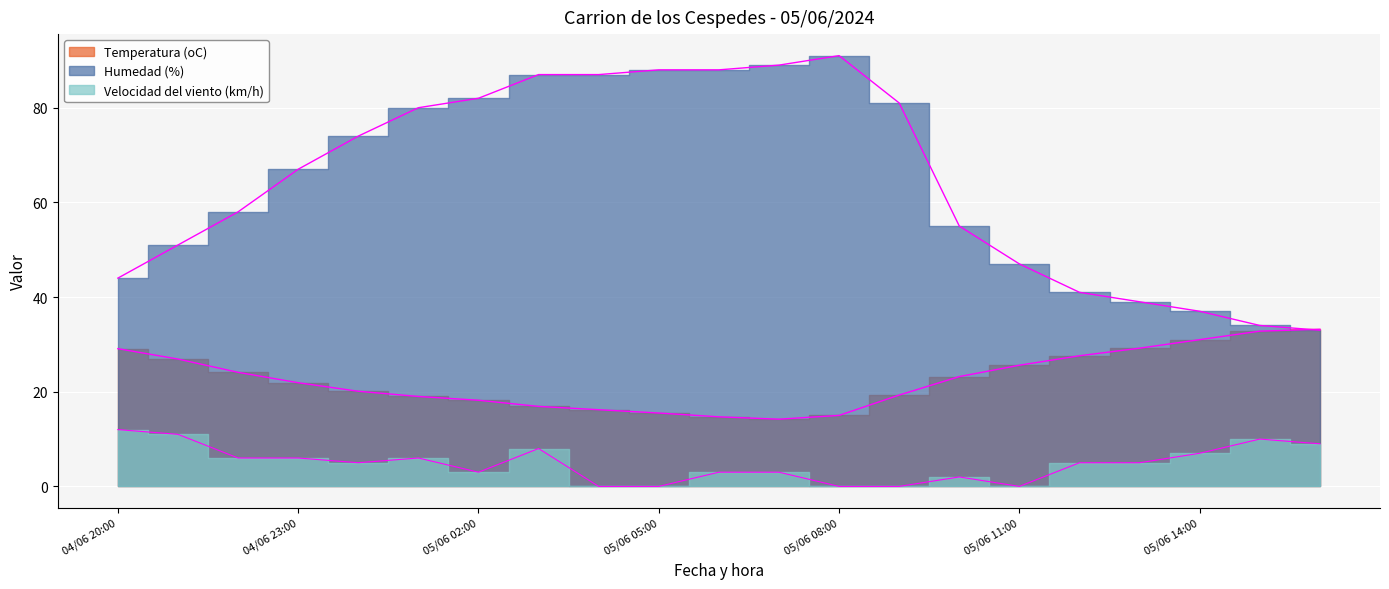

What is the difference between the highest and lowest values at 05/06 06:00?

85.0